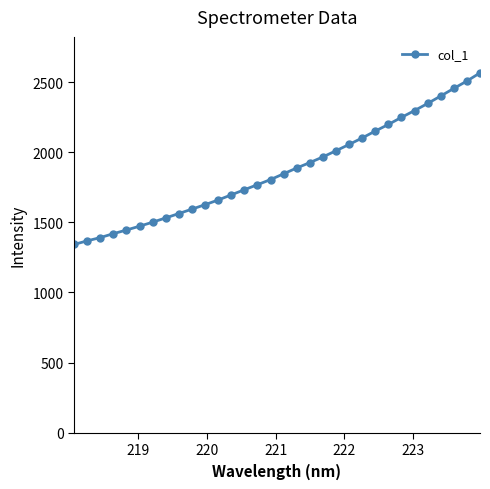

What is the difference between the second highest and minimum values?

1164.8